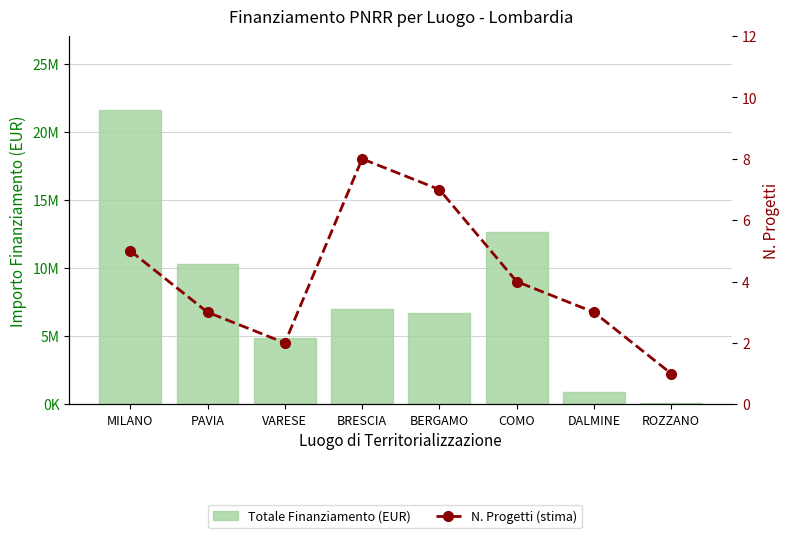

Rank the series at BERGAMO from lowest to highest value.

N. Progetti (stima), Totale Finanziamento (EUR)